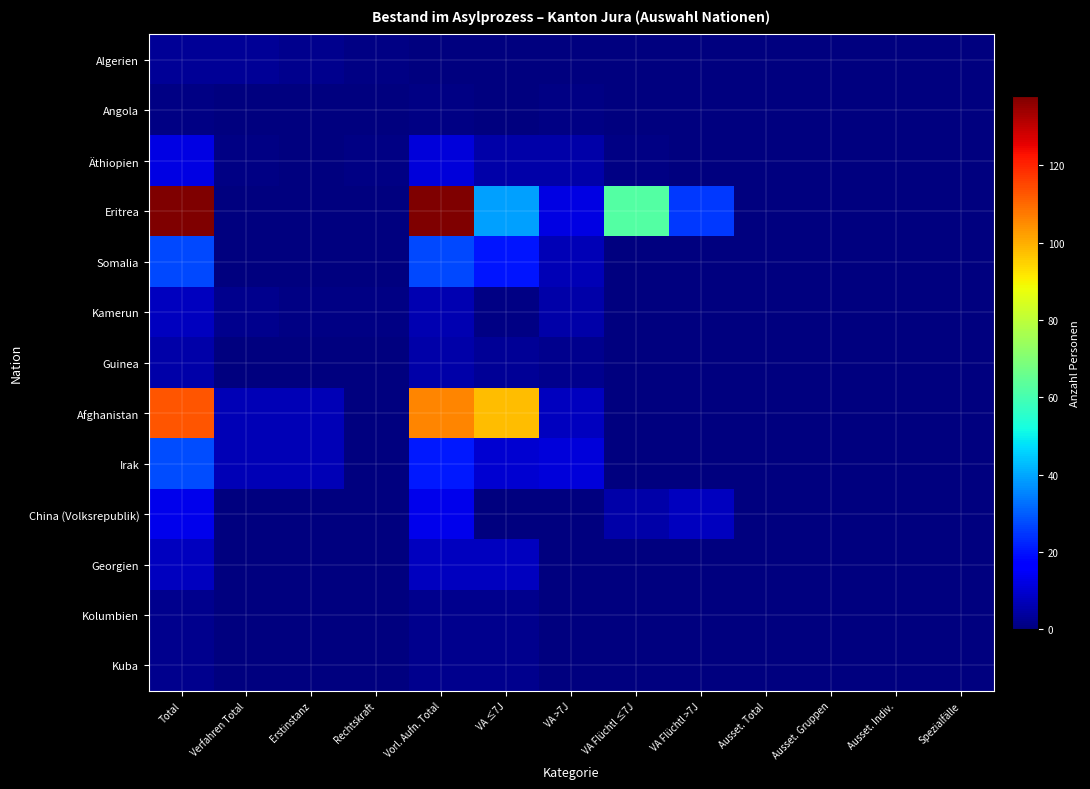

Reading right to left, extract all data points from this chart.

Algerien: Spezialfälle=0	Ausset. Indiv.=0	Ausset. Gruppen=0	Ausset. Total=0	VA Flüchtl >7J=0	VA Flüchtl ≤7J=0	VA >7J=0	VA ≤7J=0	Vorl. Aufn. Total=0	Rechtskraft=1	Erstinstanz=2	Verfahren Total=3	Total=3
Angola: Spezialfälle=0	Ausset. Indiv.=0	Ausset. Gruppen=0	Ausset. Total=0	VA Flüchtl >7J=0	VA Flüchtl ≤7J=0	VA >7J=1	VA ≤7J=0	Vorl. Aufn. Total=1	Rechtskraft=0	Erstinstanz=0	Verfahren Total=0	Total=1
Äthiopien: Spezialfälle=0	Ausset. Indiv.=0	Ausset. Gruppen=0	Ausset. Total=0	VA Flüchtl >7J=0	VA Flüchtl ≤7J=1	VA >7J=5	VA ≤7J=5	Vorl. Aufn. Total=11	Rechtskraft=1	Erstinstanz=0	Verfahren Total=1	Total=12
Eritrea: Spezialfälle=0	Ausset. Indiv.=0	Ausset. Gruppen=0	Ausset. Total=0	VA Flüchtl >7J=25	VA Flüchtl ≤7J=62	VA >7J=12	VA ≤7J=39	Vorl. Aufn. Total=138	Rechtskraft=0	Erstinstanz=0	Verfahren Total=0	Total=138
Somalia: Spezialfälle=0	Ausset. Indiv.=0	Ausset. Gruppen=0	Ausset. Total=0	VA Flüchtl >7J=0	VA Flüchtl ≤7J=0	VA >7J=7	VA ≤7J=20	Vorl. Aufn. Total=27	Rechtskraft=0	Erstinstanz=0	Verfahren Total=0	Total=27
Kamerun: Spezialfälle=0	Ausset. Indiv.=0	Ausset. Gruppen=0	Ausset. Total=0	VA Flüchtl >7J=0	VA Flüchtl ≤7J=0	VA >7J=5	VA ≤7J=1	Vorl. Aufn. Total=6	Rechtskraft=1	Erstinstanz=1	Verfahren Total=2	Total=8
Guinea: Spezialfälle=0	Ausset. Indiv.=0	Ausset. Gruppen=0	Ausset. Total=0	VA Flüchtl >7J=0	VA Flüchtl ≤7J=0	VA >7J=2	VA ≤7J=3	Vorl. Aufn. Total=5	Rechtskraft=0	Erstinstanz=0	Verfahren Total=0	Total=5
Afghanistan: Spezialfälle=0	Ausset. Indiv.=0	Ausset. Gruppen=0	Ausset. Total=0	VA Flüchtl >7J=0	VA Flüchtl ≤7J=0	VA >7J=8	VA ≤7J=98	Vorl. Aufn. Total=106	Rechtskraft=0	Erstinstanz=7	Verfahren Total=7	Total=113
Irak: Spezialfälle=0	Ausset. Indiv.=0	Ausset. Gruppen=0	Ausset. Total=0	VA Flüchtl >7J=0	VA Flüchtl ≤7J=0	VA >7J=11	VA ≤7J=10	Vorl. Aufn. Total=21	Rechtskraft=0	Erstinstanz=7	Verfahren Total=7	Total=28
China (Volksrepublik): Spezialfälle=0	Ausset. Indiv.=0	Ausset. Gruppen=0	Ausset. Total=0	VA Flüchtl >7J=8	VA Flüchtl ≤7J=5	VA >7J=0	VA ≤7J=0	Vorl. Aufn. Total=13	Rechtskraft=0	Erstinstanz=0	Verfahren Total=0	Total=13
Georgien: Spezialfälle=0	Ausset. Indiv.=0	Ausset. Gruppen=0	Ausset. Total=0	VA Flüchtl >7J=0	VA Flüchtl ≤7J=0	VA >7J=0	VA ≤7J=8	Vorl. Aufn. Total=8	Rechtskraft=0	Erstinstanz=0	Verfahren Total=0	Total=8
Kolumbien: Spezialfälle=0	Ausset. Indiv.=0	Ausset. Gruppen=0	Ausset. Total=0	VA Flüchtl >7J=0	VA Flüchtl ≤7J=0	VA >7J=0	VA ≤7J=2	Vorl. Aufn. Total=2	Rechtskraft=0	Erstinstanz=0	Verfahren Total=0	Total=2
Kuba: Spezialfälle=0	Ausset. Indiv.=0	Ausset. Gruppen=0	Ausset. Total=0	VA Flüchtl >7J=0	VA Flüchtl ≤7J=0	VA >7J=0	VA ≤7J=2	Vorl. Aufn. Total=2	Rechtskraft=0	Erstinstanz=0	Verfahren Total=0	Total=2